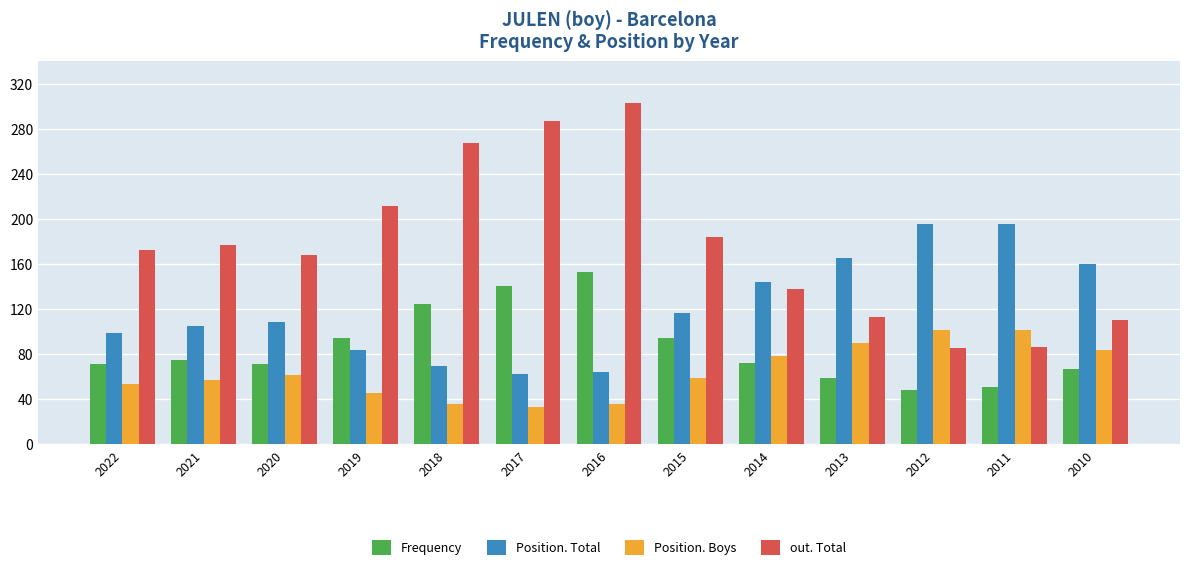

What is the difference between the out. Total values at 2016 and 2014?

165